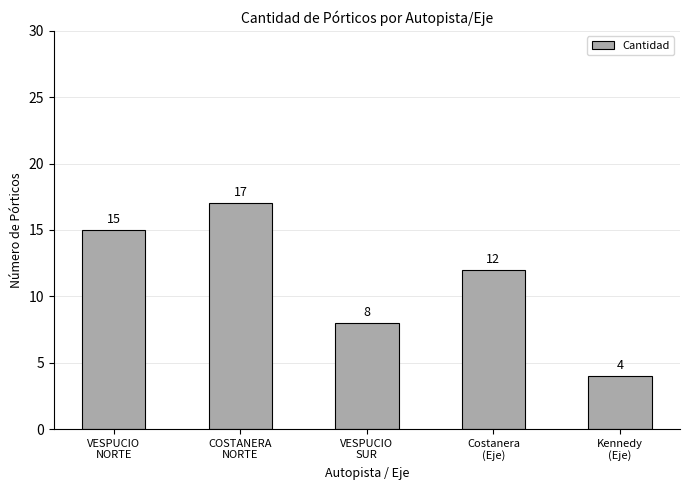

What is the sum of all values?

56